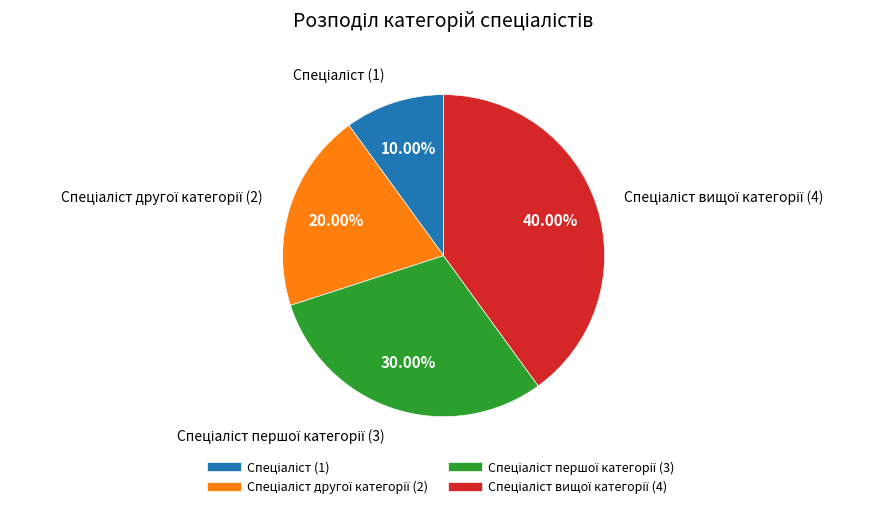

Is there a majority slice in this chart?

No